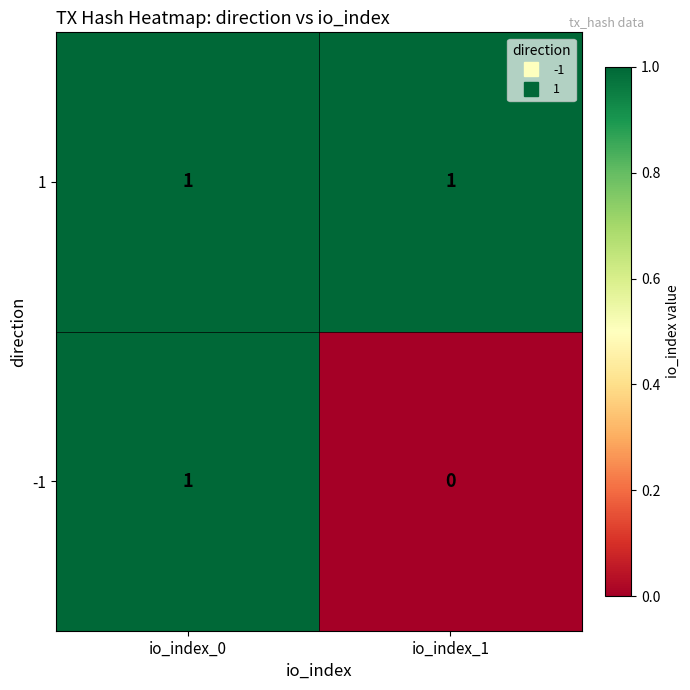

Which label corresponds to the smallest value in the chart?

io_index_1